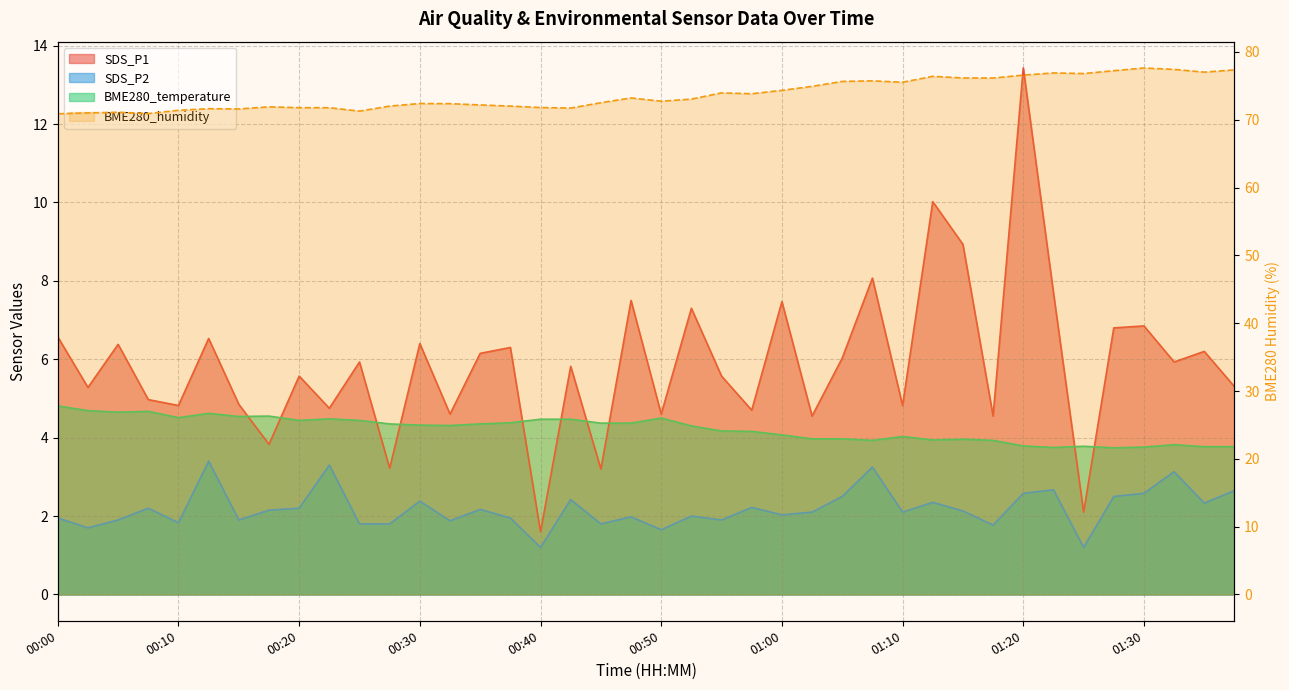

How many values in the BME280_temperature series exceed 4?

26